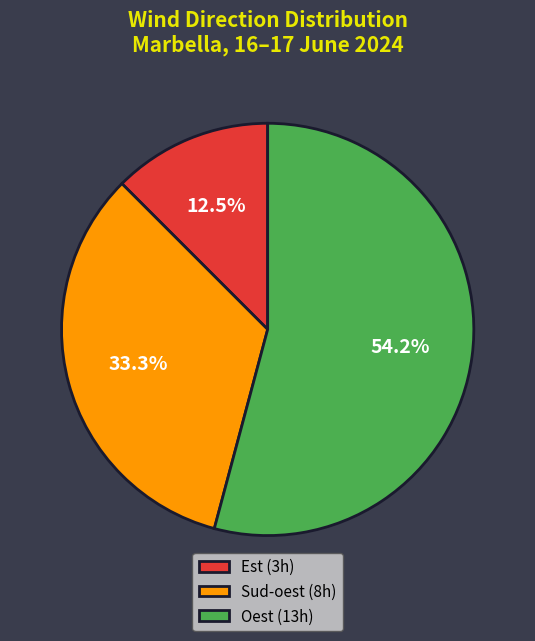

Which slice is the smallest?

Est (3h)